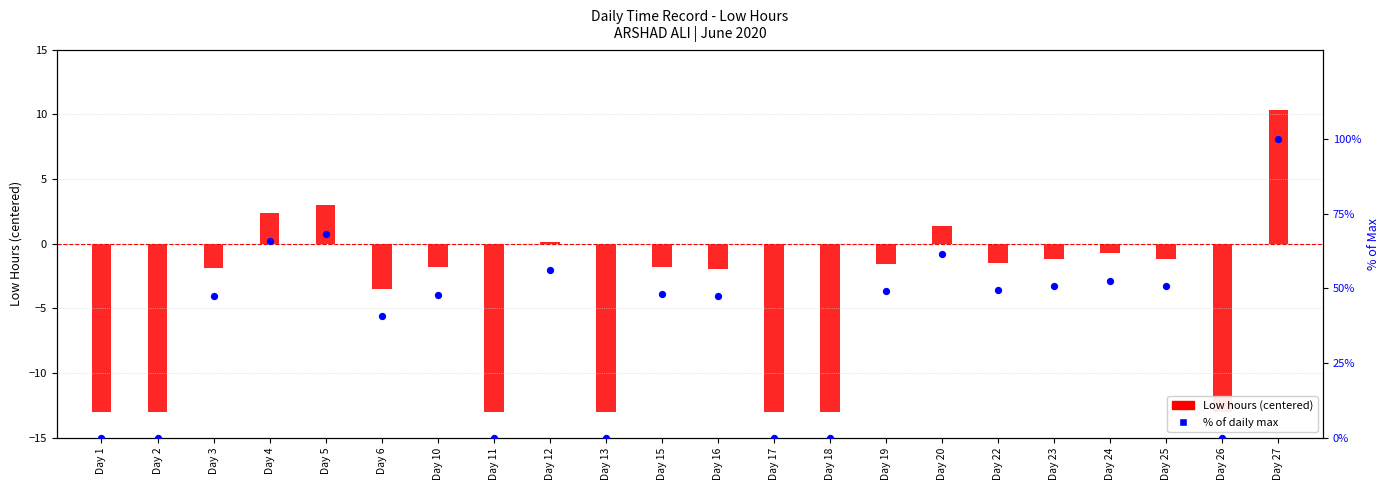

At which category is the sum across all series the highest?

Day 27